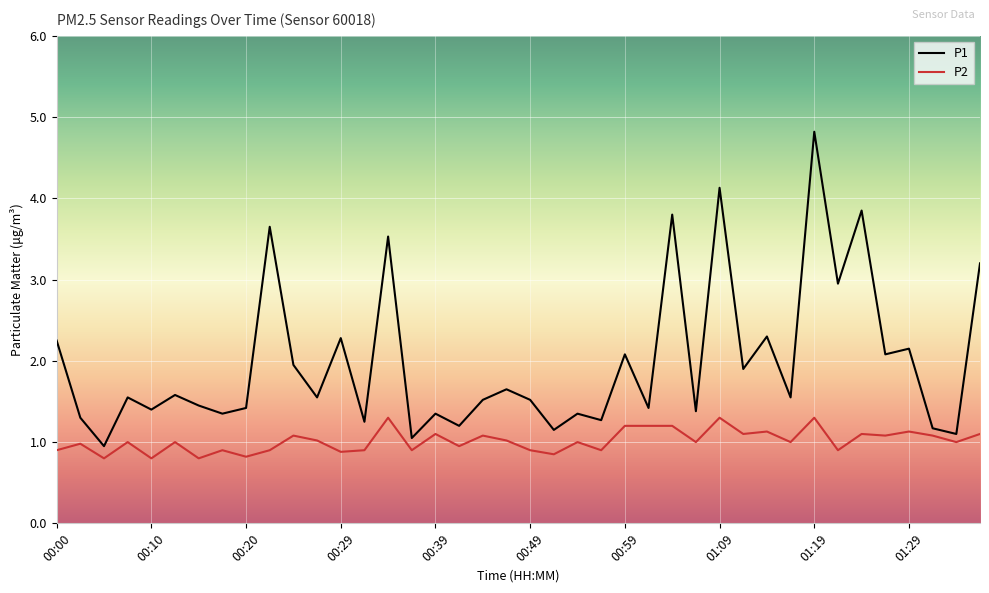

What is the highest value of the P2 series?

1.3